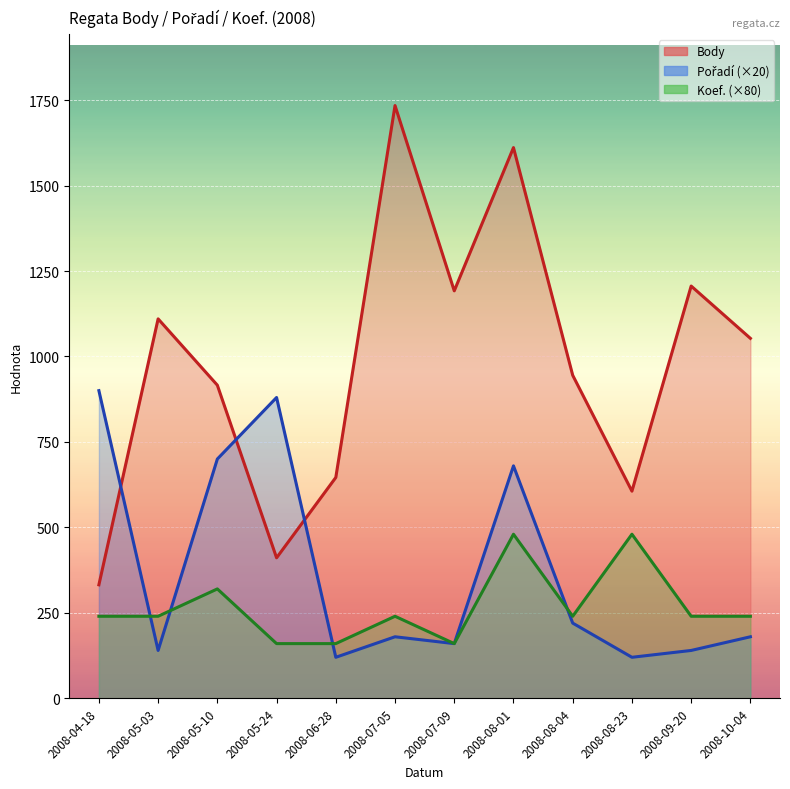

What is the average value of the Koef. series?

267